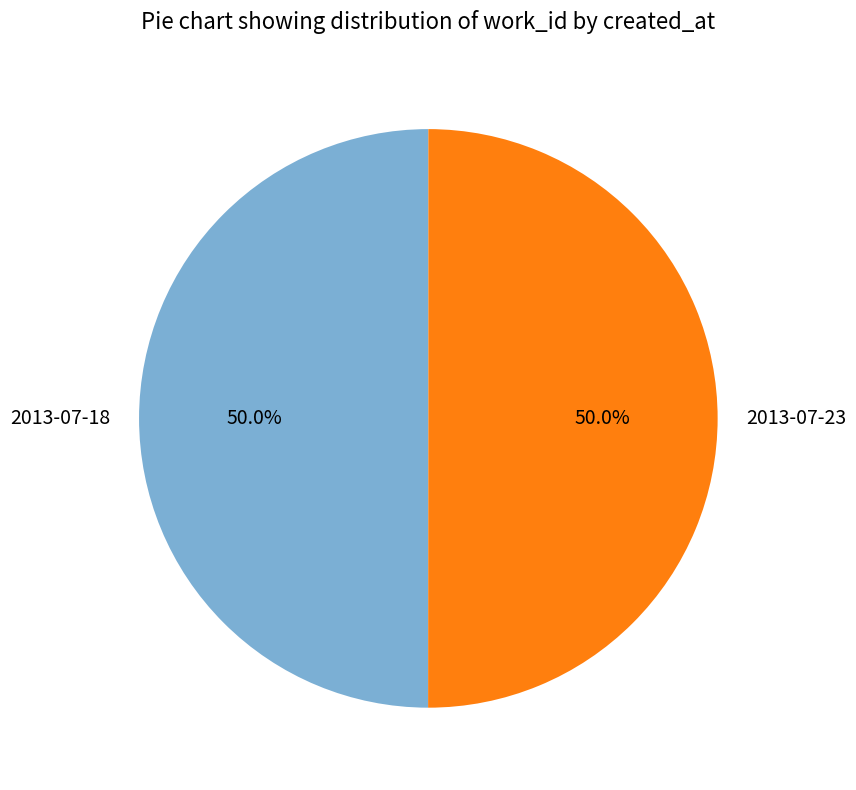

The 2013-07-23 slice represents 50% of the pie. True or false?

True